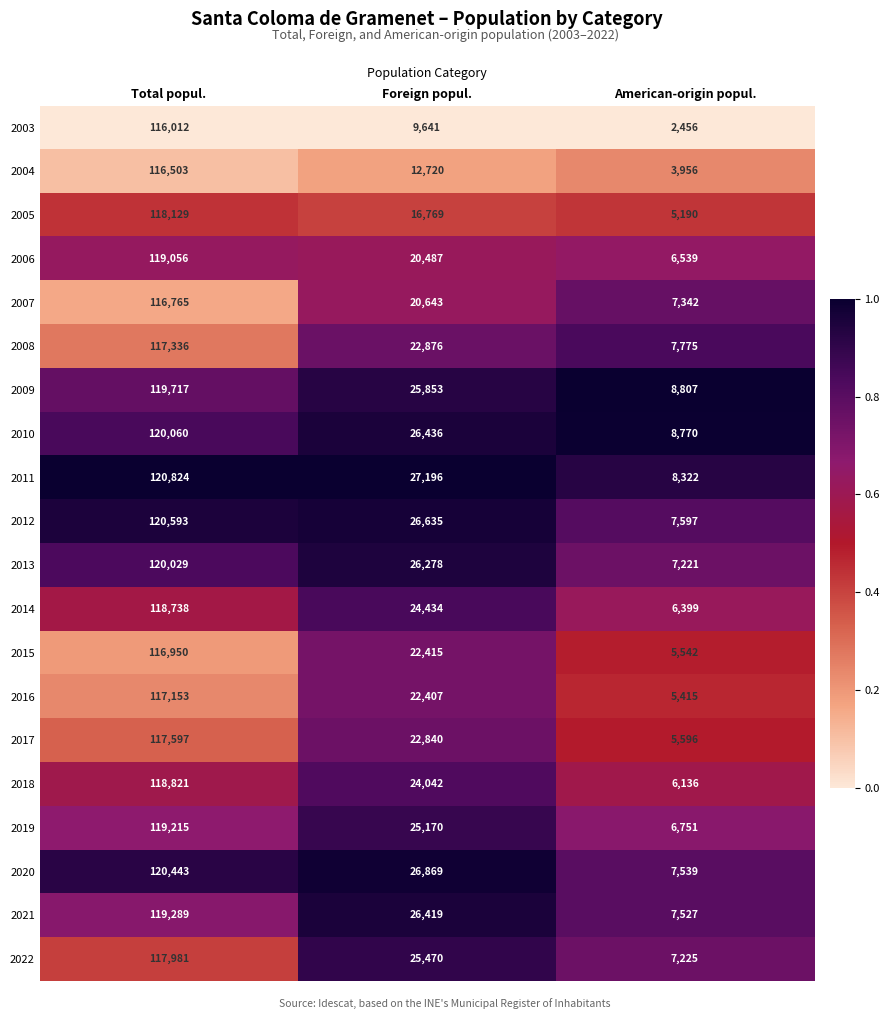

What is the spread (max minus min) of values at Total popul.?

4812